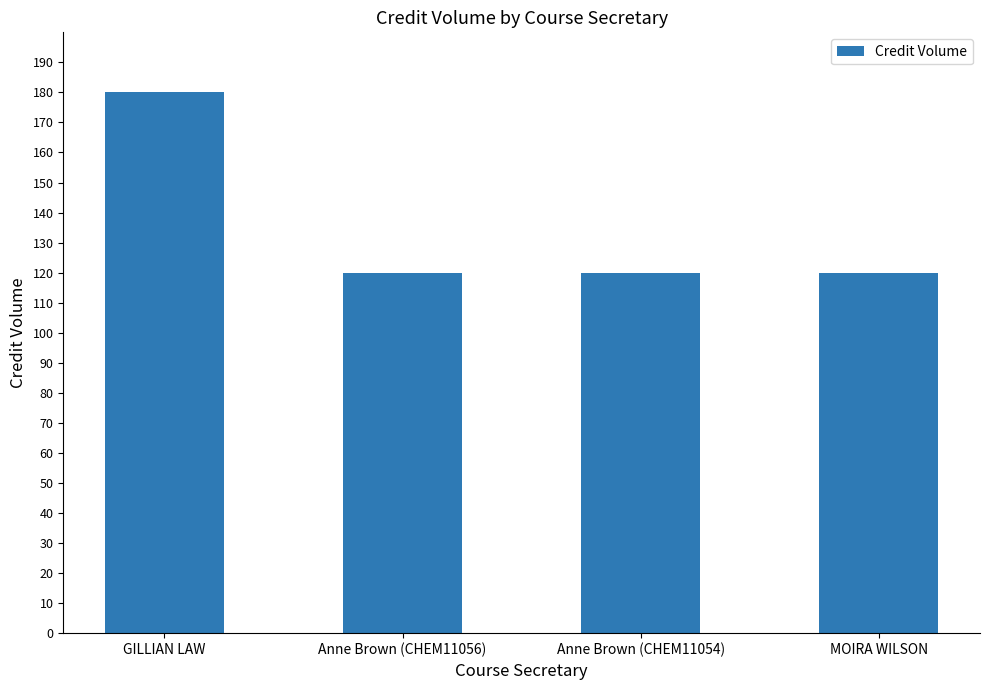

What is the label of the 3rd bar from the right?

Anne Brown (CHEM11056)